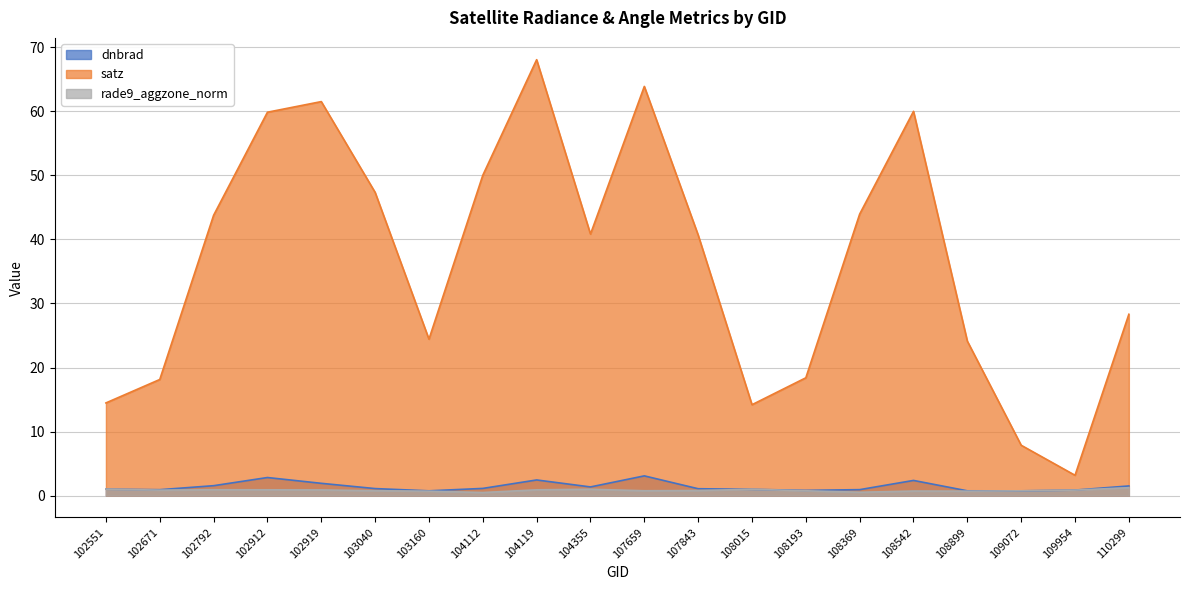

What is the value of the rade9_aggzone_norm point at the 10th from the left?

1.0